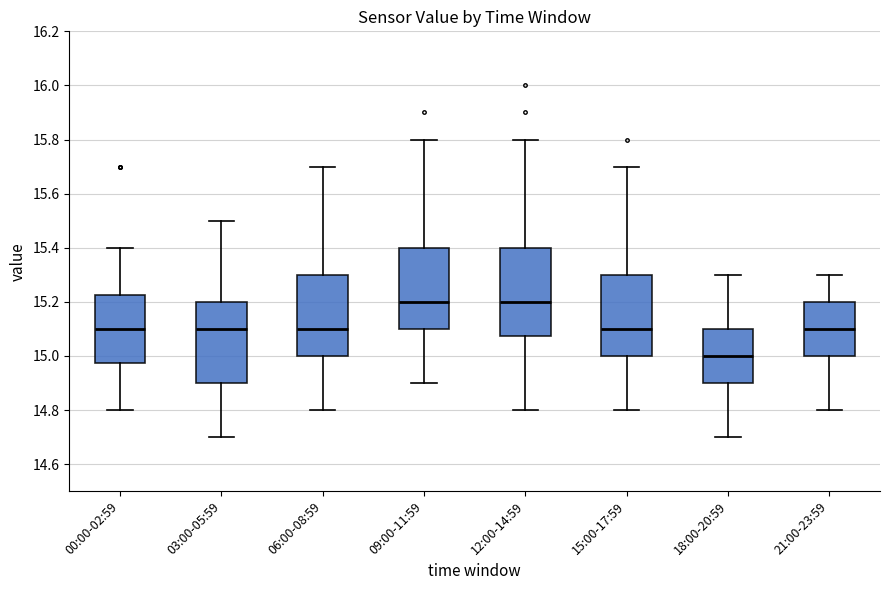

Which box has the lowest median line?

18:00-20:59